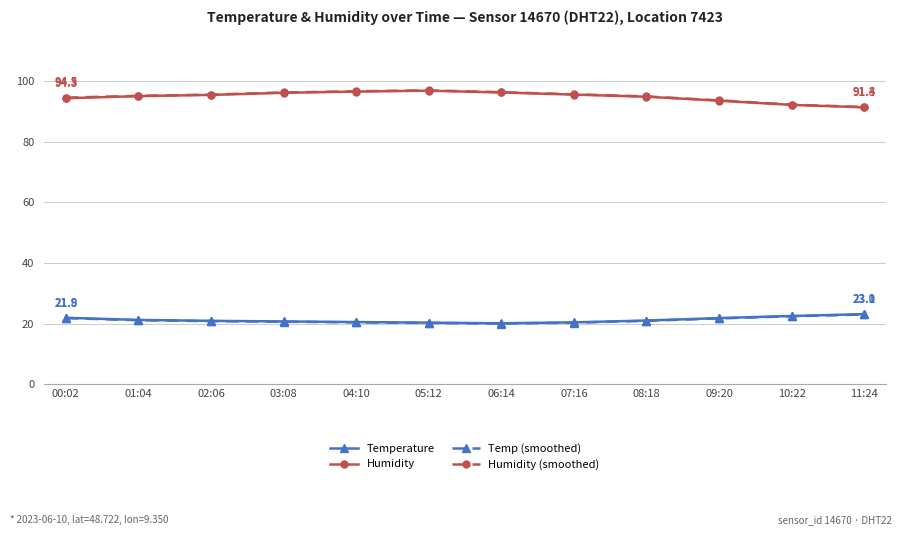

The value of Temperature at 04:10 is 20.5. True or false?

True